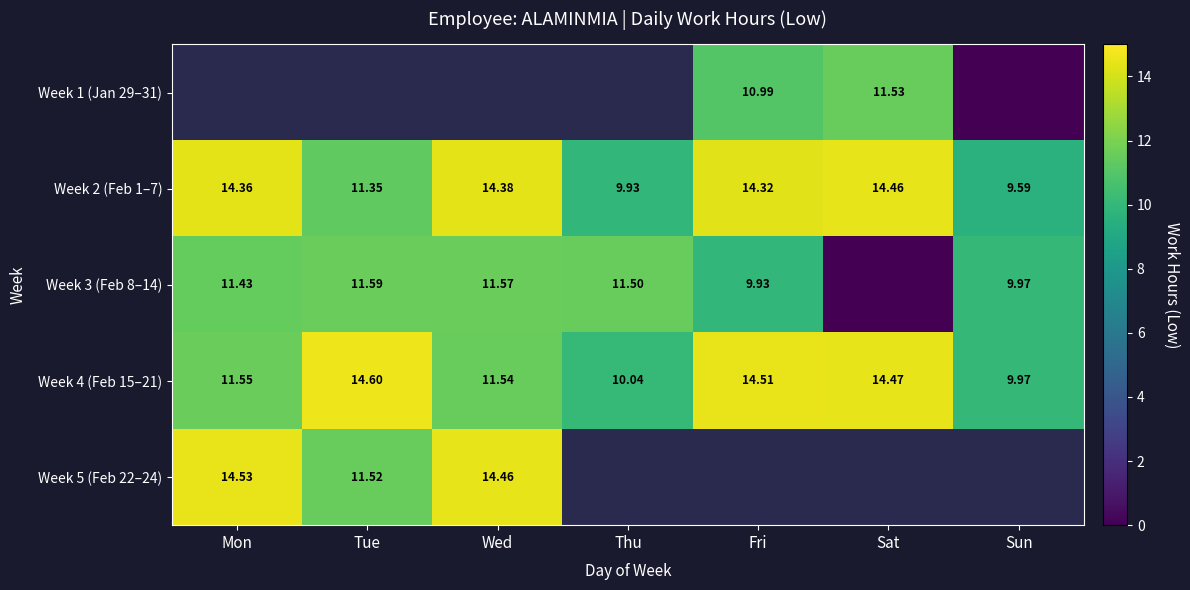

True or false: Week 2 (Feb 1–7) has a value of 11.3 at Tue.

True